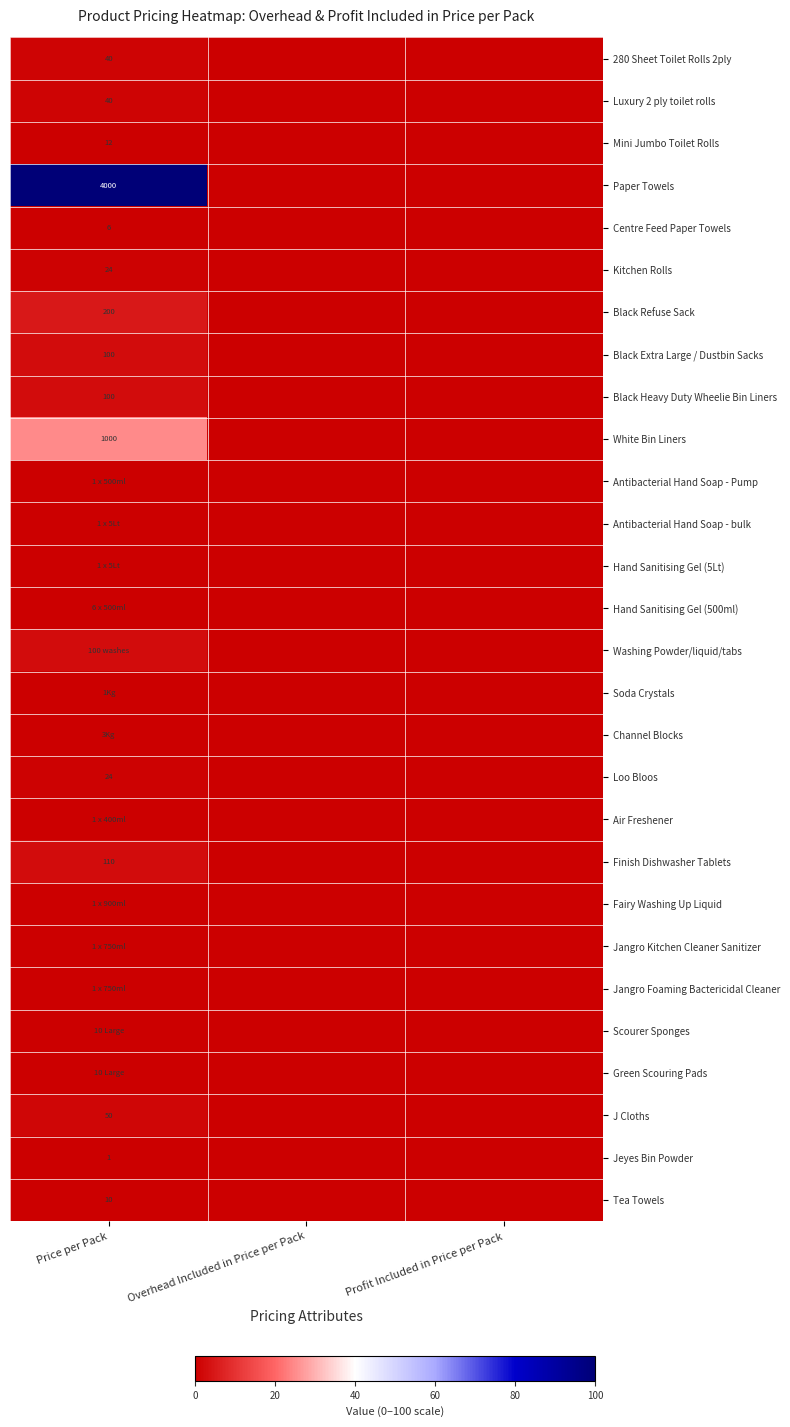

At which category is the sum across all series the highest?

Price per Pack